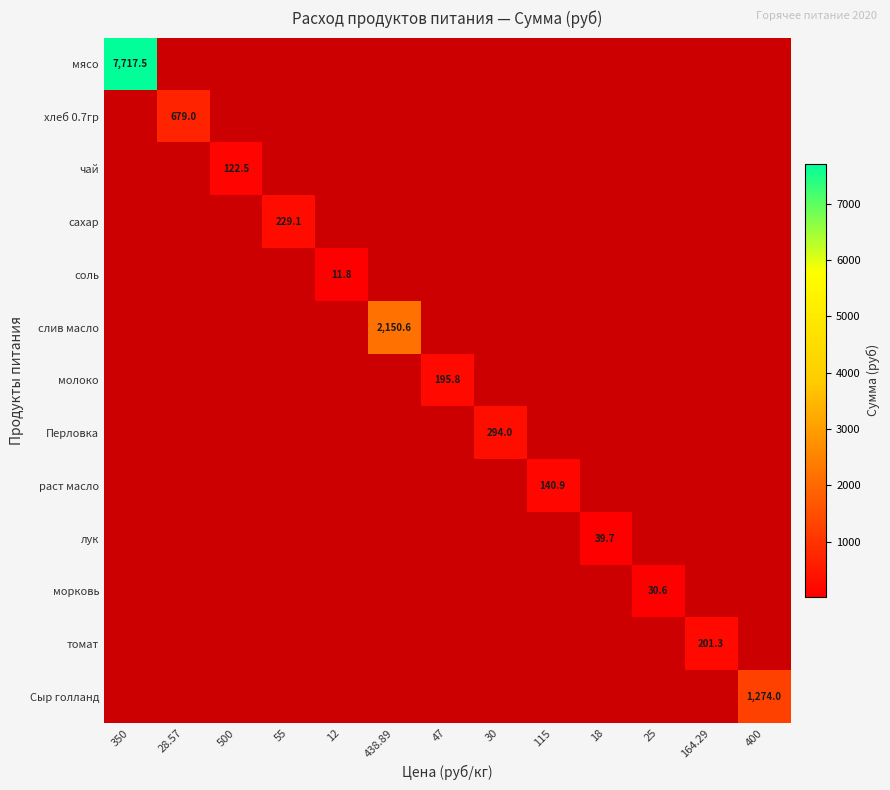

Is it true that Перловка equals 294.0 at 30?

True